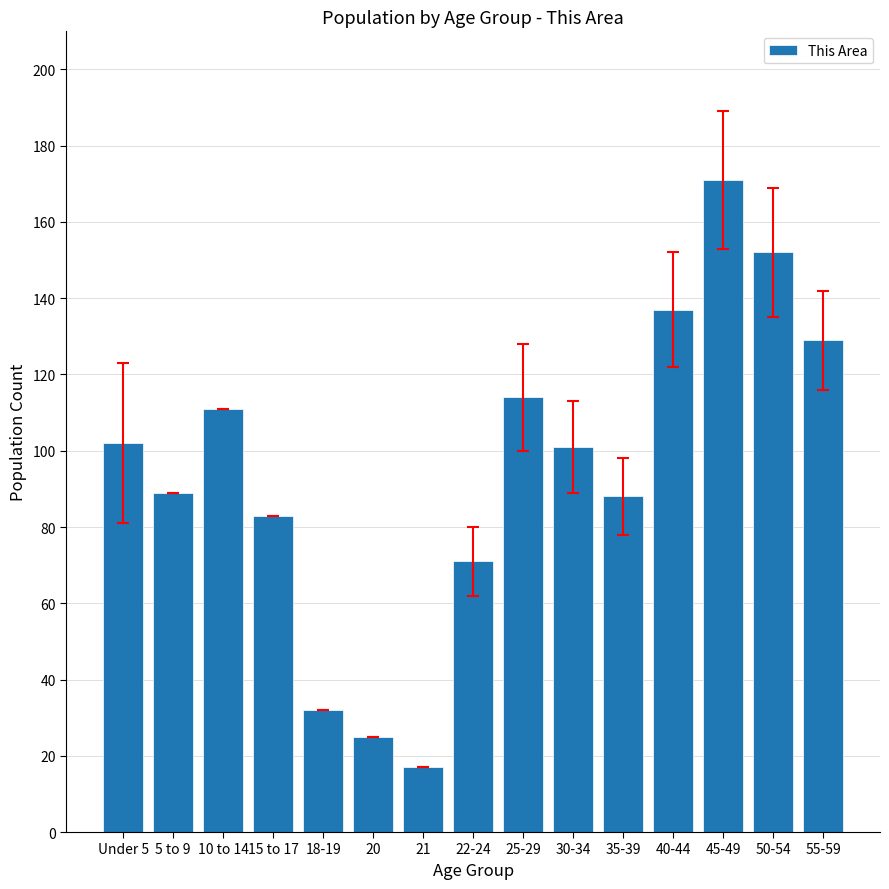

What is the sum of the values at 20 and 25-29?

139